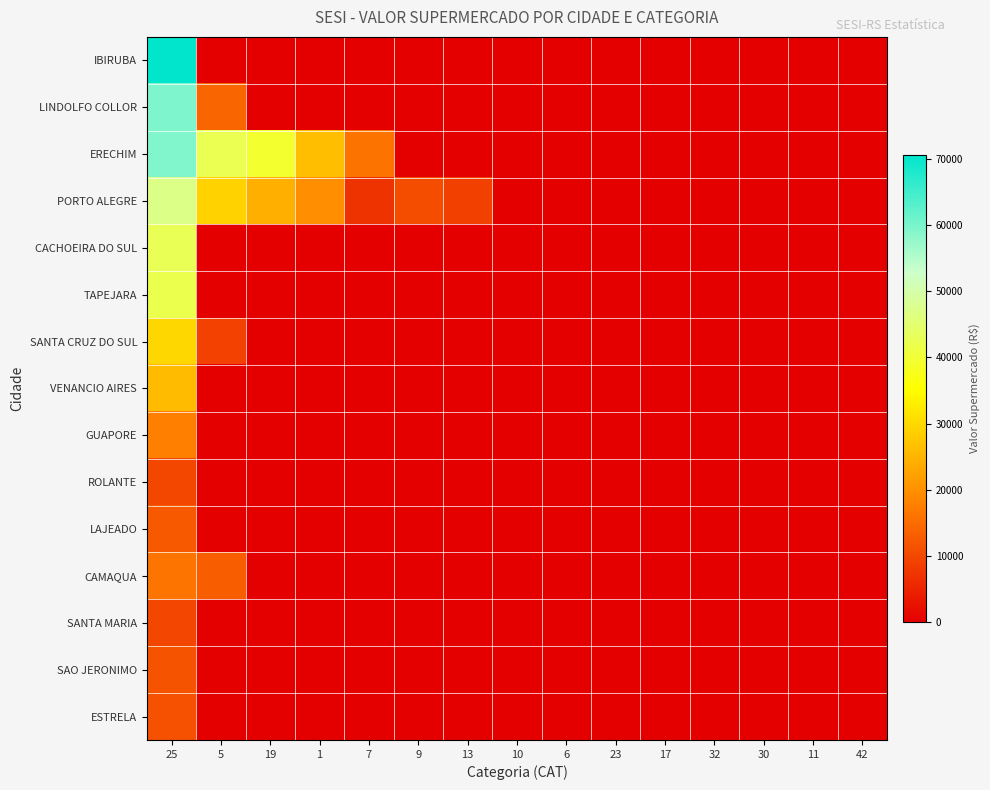

How many distinct data groups are displayed?

15